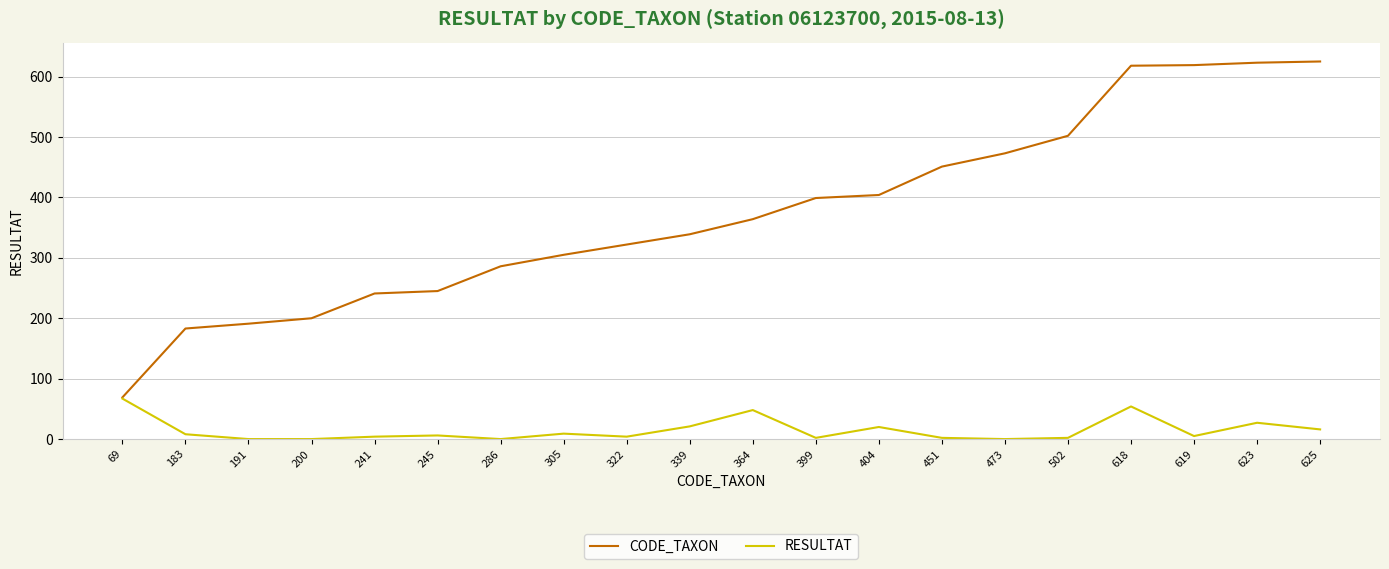

What is the highest value of the RESULTAT series?

67